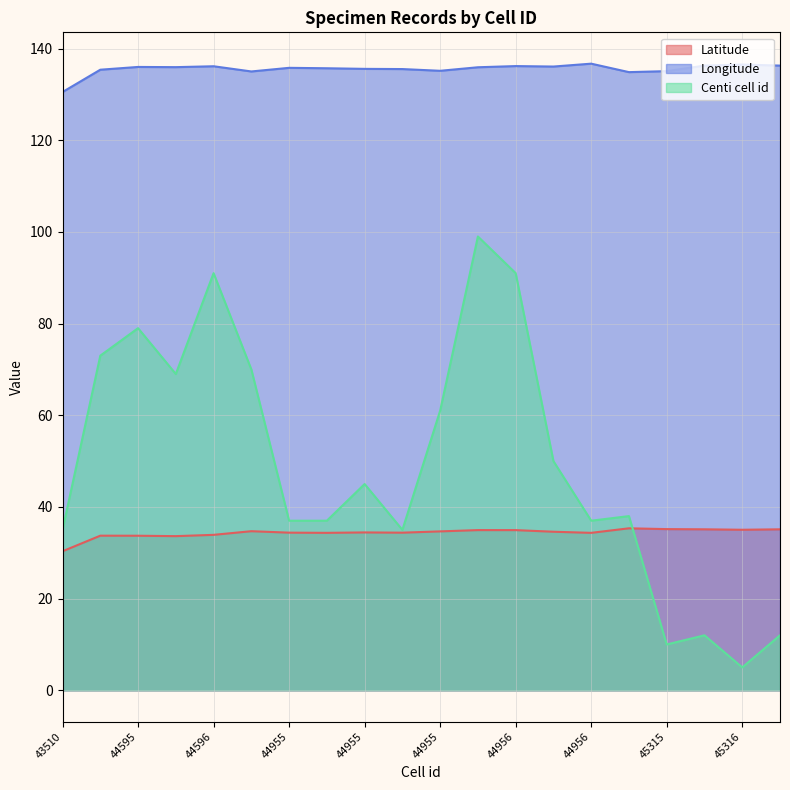

Is the value of Centi cell id at 44956 greater than the value of Longitude at 44955?

No